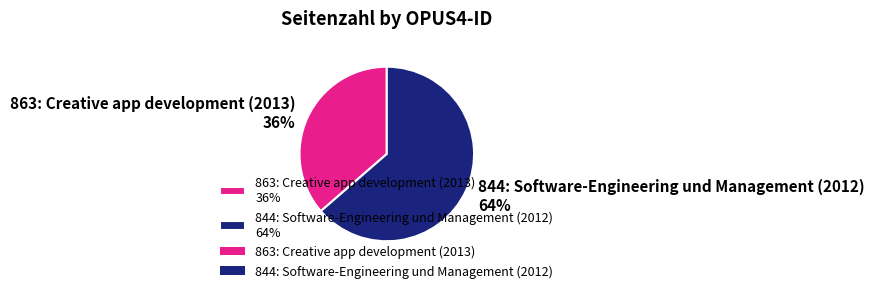

Does any single category account for the majority?

Yes